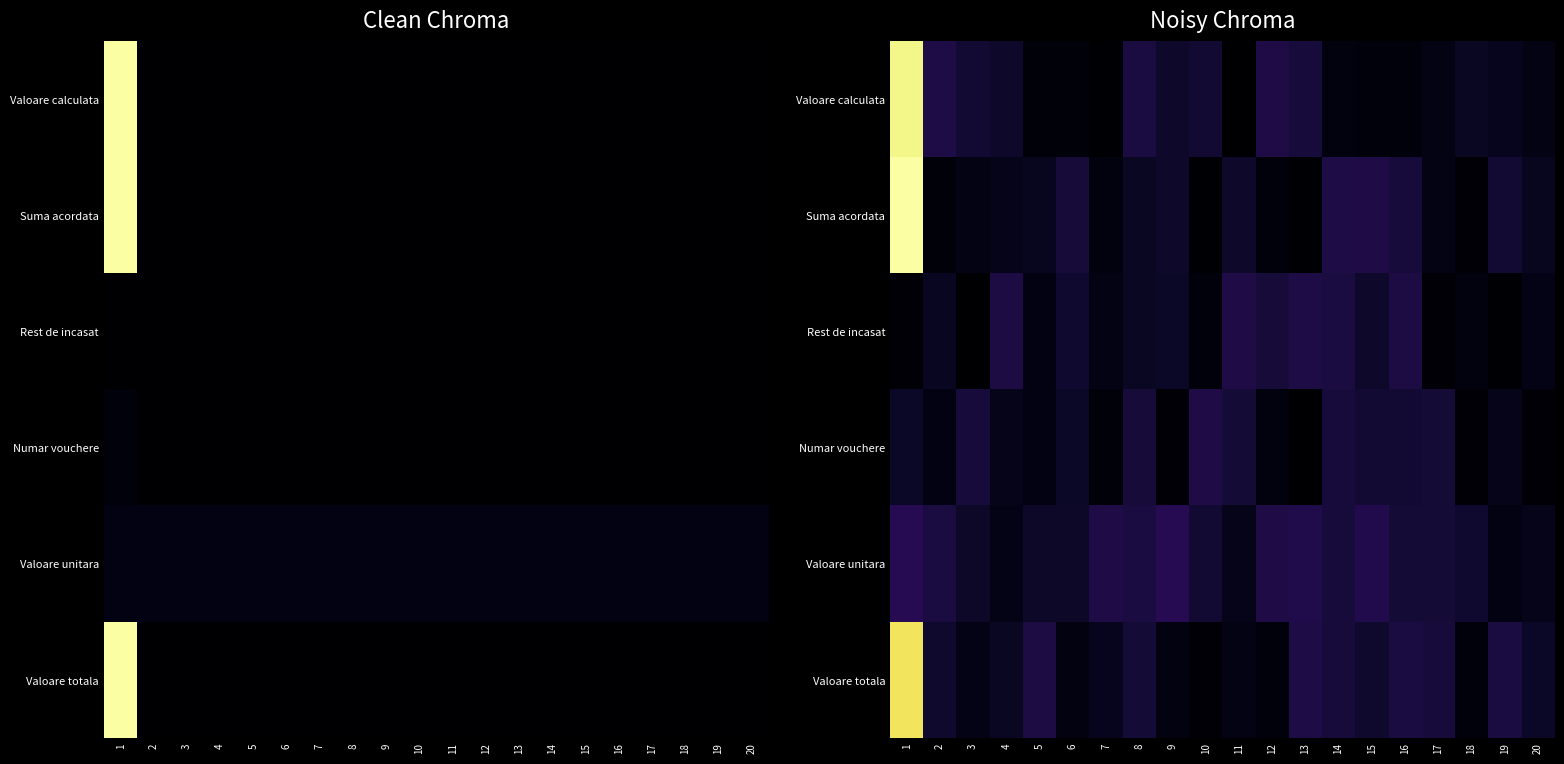

What is the smallest value displayed?

1.1